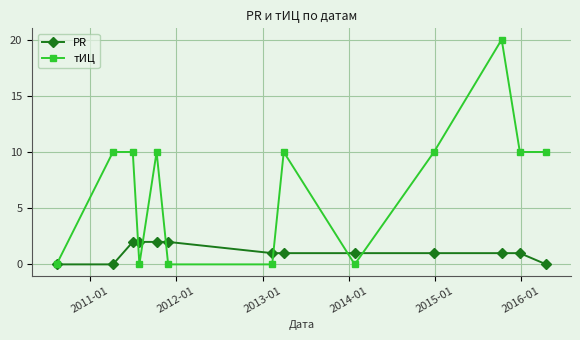

What is the maximum value for тИЦ?

20